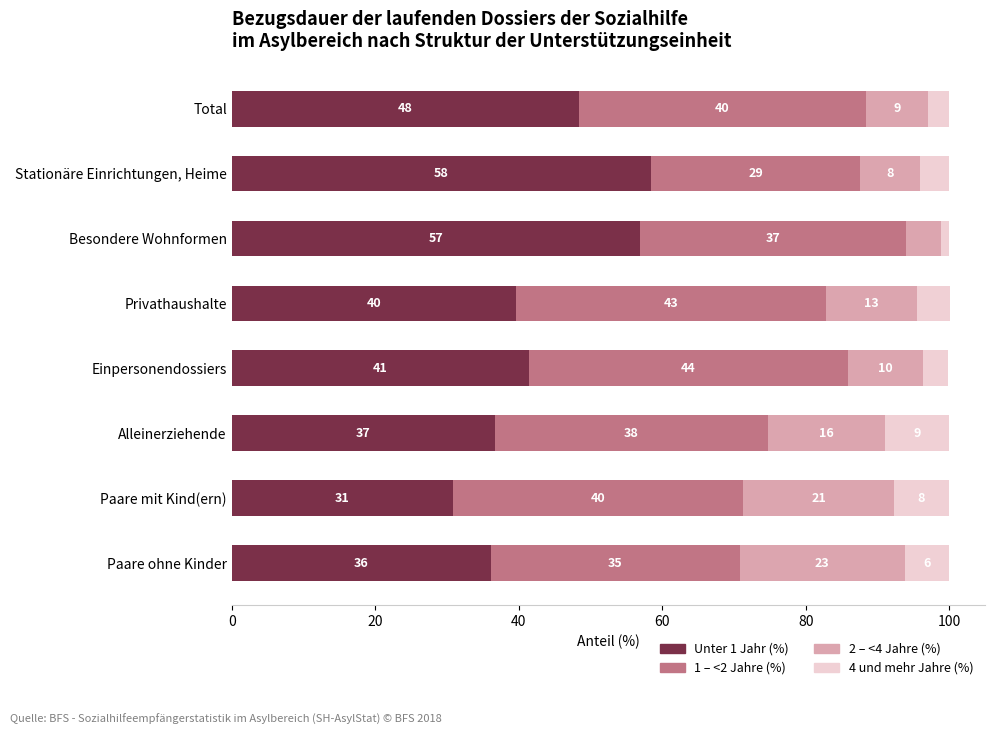

What are all the series names shown in the legend?

Unter 1 Jahr (%), 1 – <2 Jahre (%), 2 – <4 Jahre (%), 4 und mehr Jahre (%)